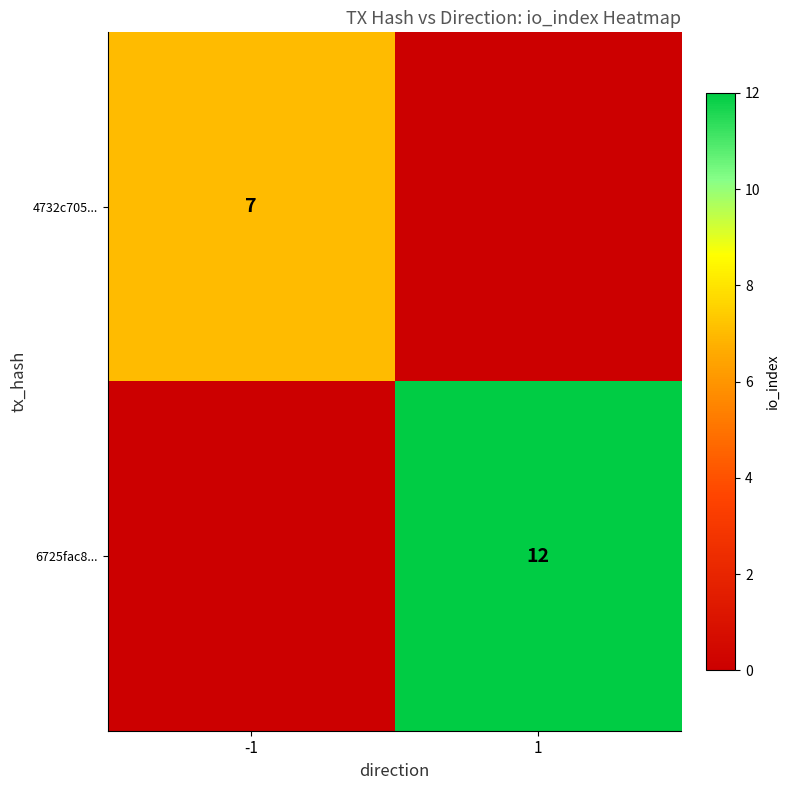

True or false: 6725fac8... has a value of 12 at 1.

True